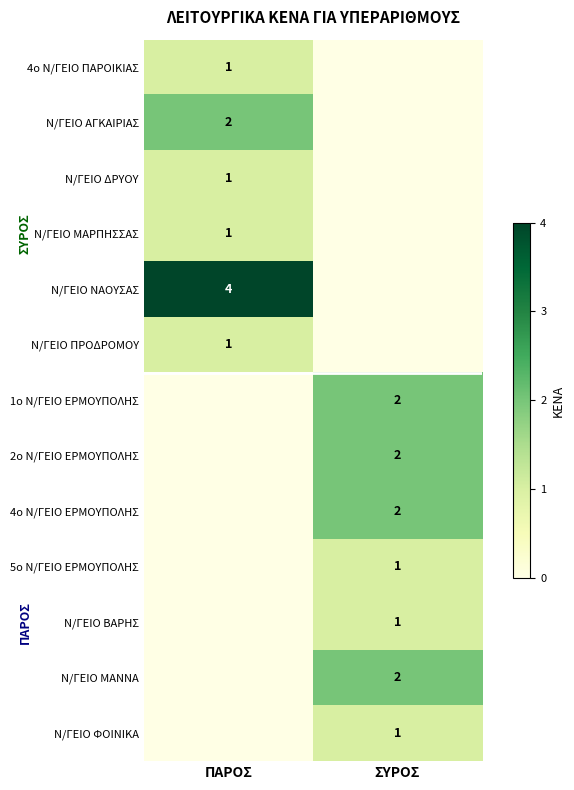

Is the value of 5ο Ν/ΓΕΙΟ ΕΡΜΟΥΠΟΛΗΣ at ΣΥΡΟΣ greater than the value of Ν/ΓΕΙΟ ΑΓΚΑΙΡΙΑΣ at ΠΑΡΟΣ?

No